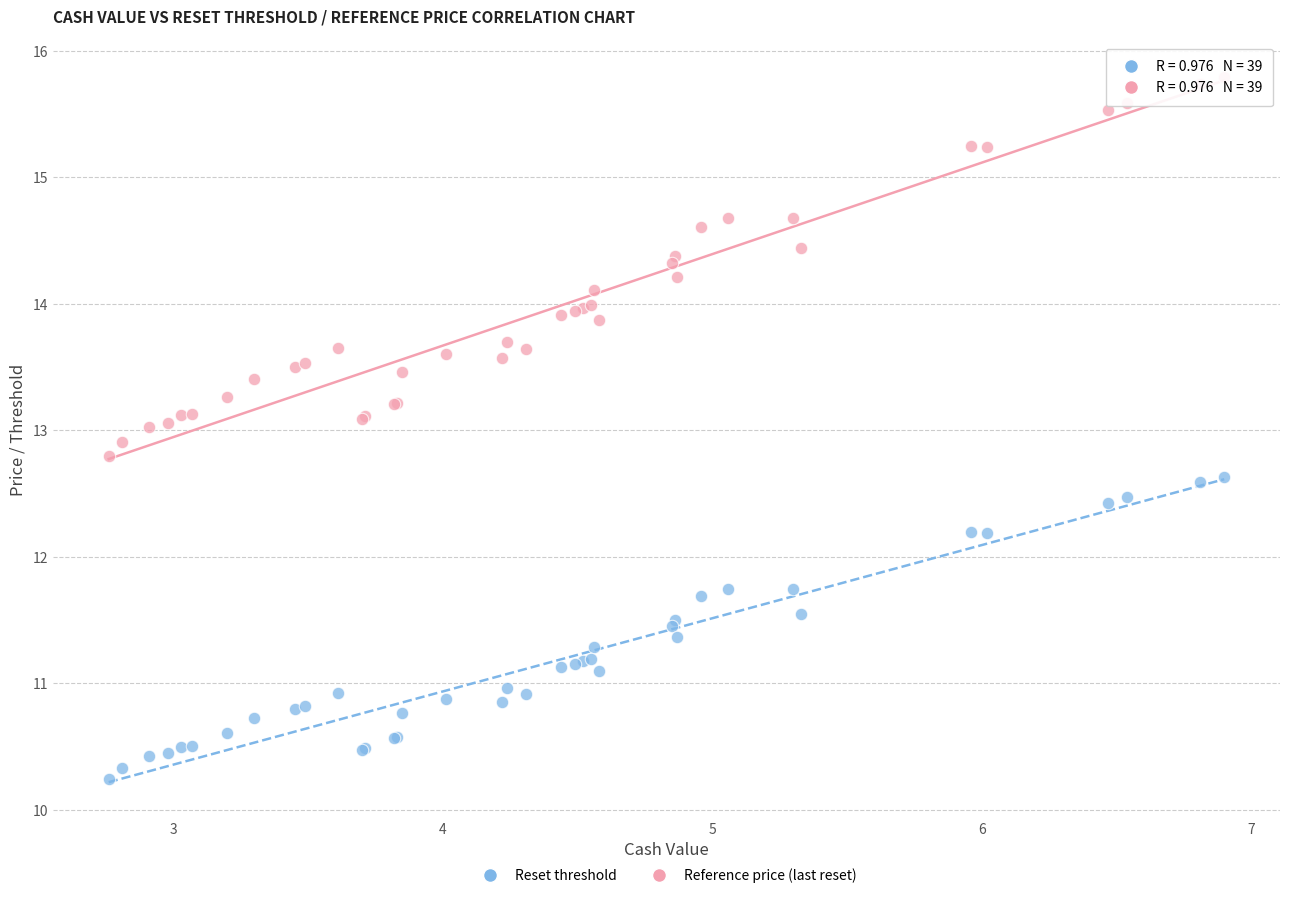

What is the X range (max minus min) for the scatter plot?

4.1